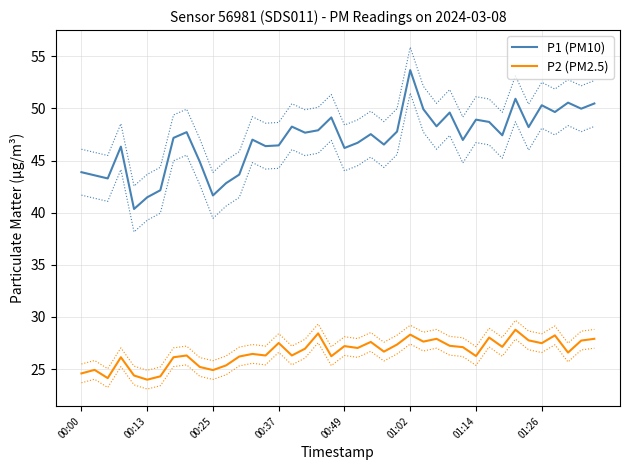

Reading right to left, list all the values displayed in this chart.

P1 (PM10): 50.5	50.0	50.5	49.6	50.3	48.2	50.9	47.4	48.7	48.9	47.0	49.6	48.3	49.9	53.7	47.8	46.5	47.5	46.7	46.2	49.1	47.9	47.7	48.2	46.5	46.4	47.0	43.6	42.8	41.6	44.9	47.7	47.2	42.1	41.5	40.4	46.3	43.3	43.6	43.9
P2 (PM2.5): 27.9	27.7	26.6	28.2	27.5	27.8	28.8	27.1	28.0	26.2	27.1	27.2	27.9	27.6	28.3	27.4	26.7	27.6	27.0	27.2	26.2	28.4	26.9	26.3	27.5	26.3	26.4	26.2	25.4	24.9	25.2	26.3	26.1	24.3	24.0	24.4	26.1	24.1	24.9	24.6